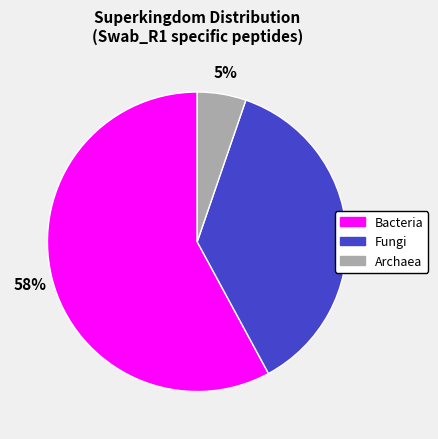

Between Bacteria and Fungi, which is larger?

Bacteria